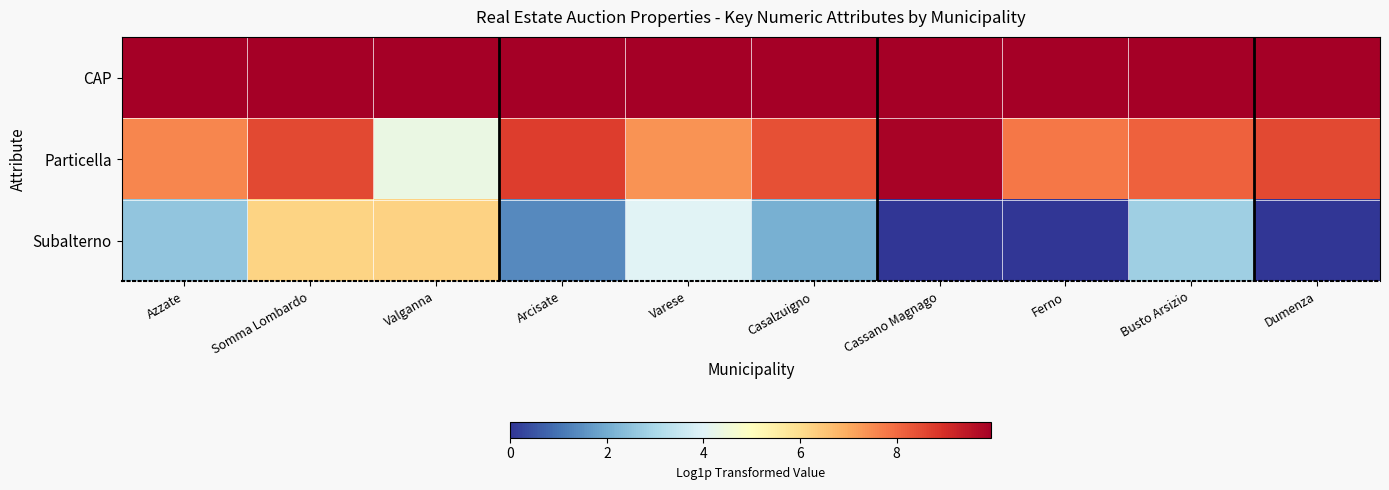

Rank the series by their average value, from lowest to highest.

Subalterno, Particella, CAP